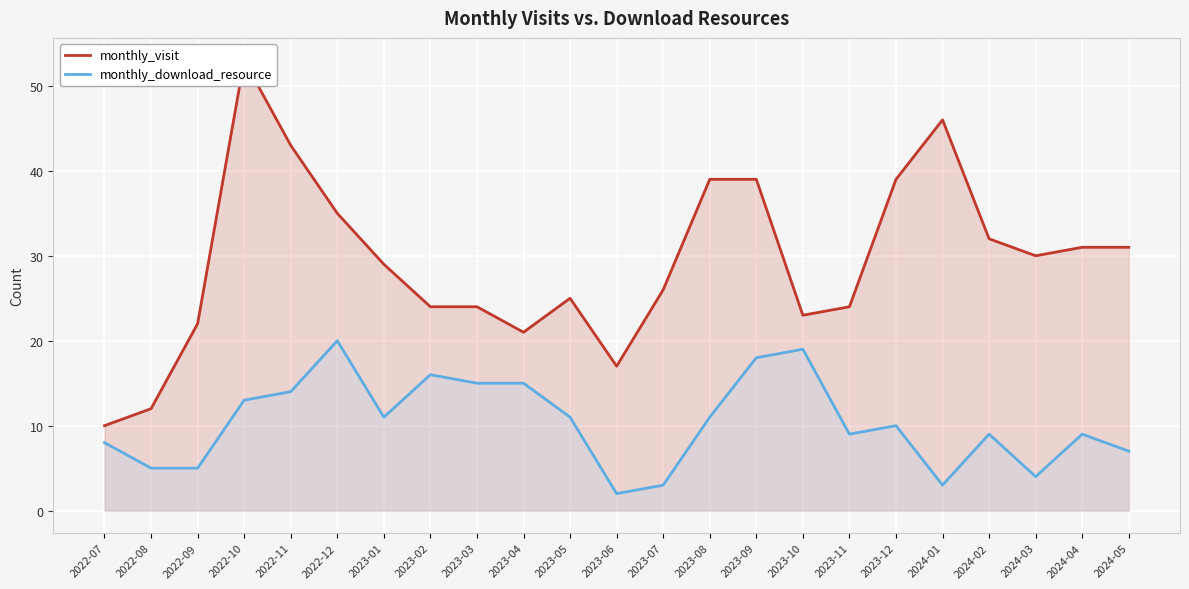

How many data points in monthly_download_resource are above 10?

11